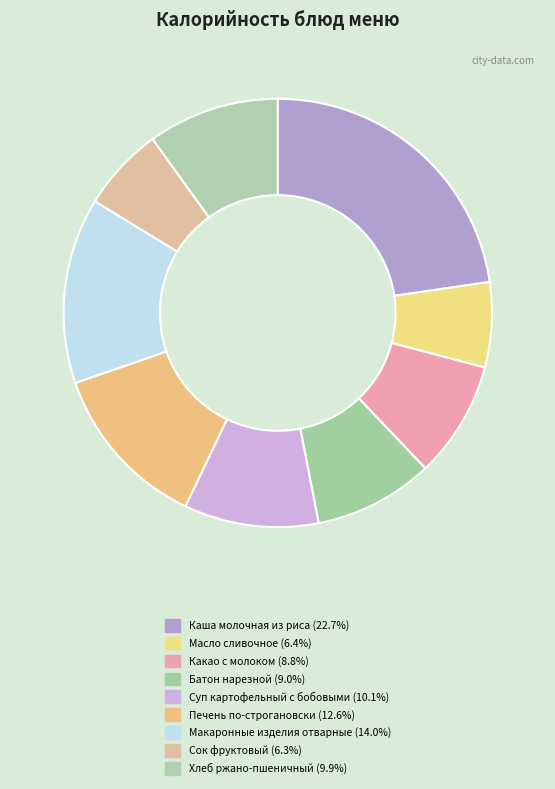

To the nearest percent, what percentage of the pie is Макаронные изделия отварные?

14%